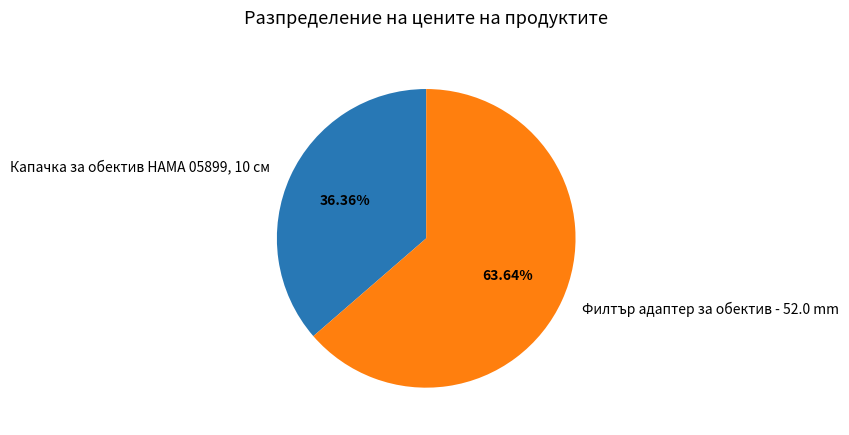

To the nearest percent, what is the difference between the Филтър адаптер за обектив - 52.0 mm and Капачка за обектив HAMA 05899, 10 см slice percentages?

27%